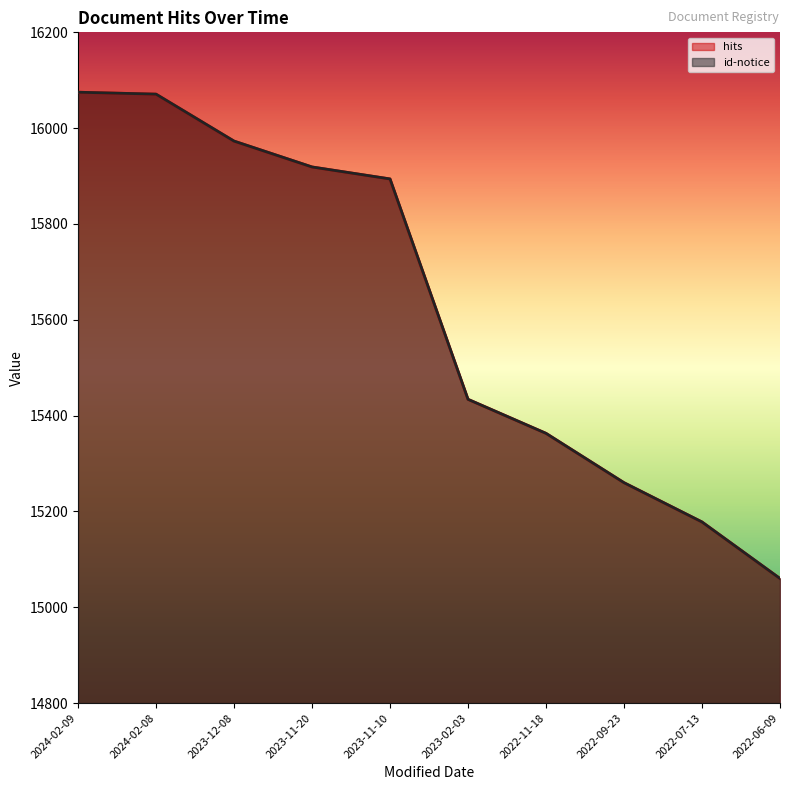

At which category is the sum across all series the highest?

2024-02-09